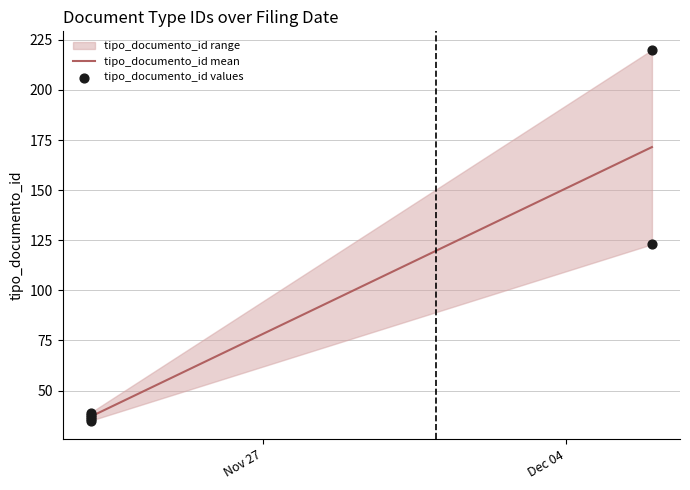

What Y value in the scatter plot is closest to 127?

123